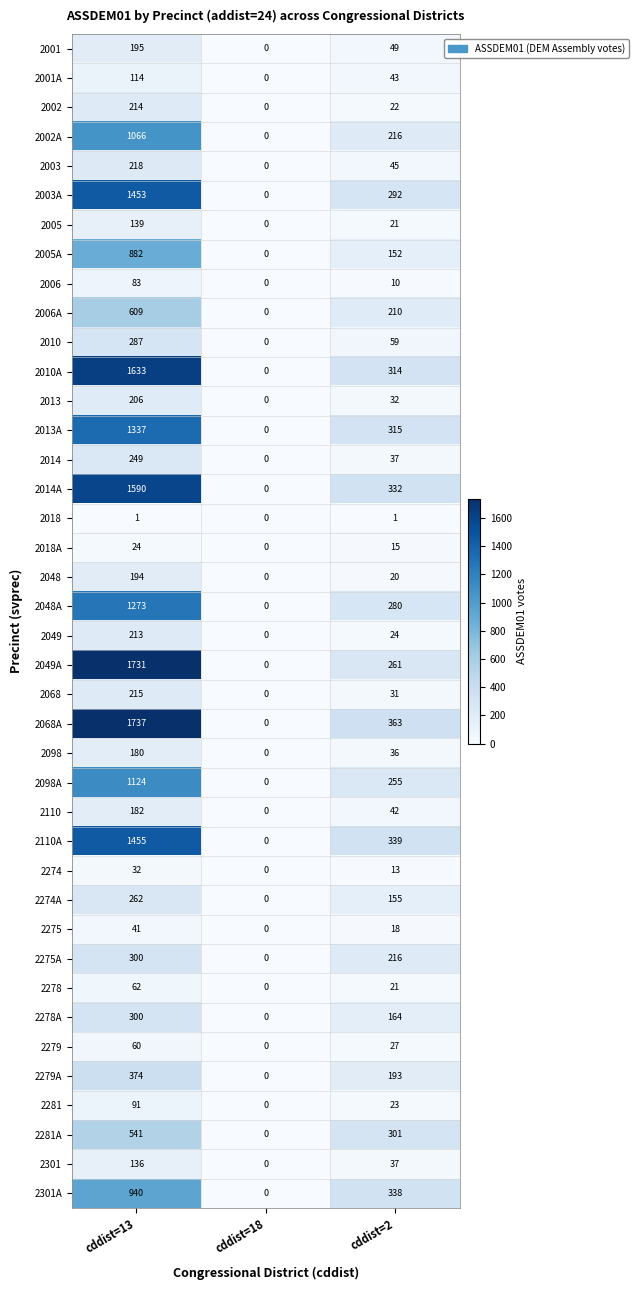

What is the difference between the maximum and minimum values in the 2278 series?

62